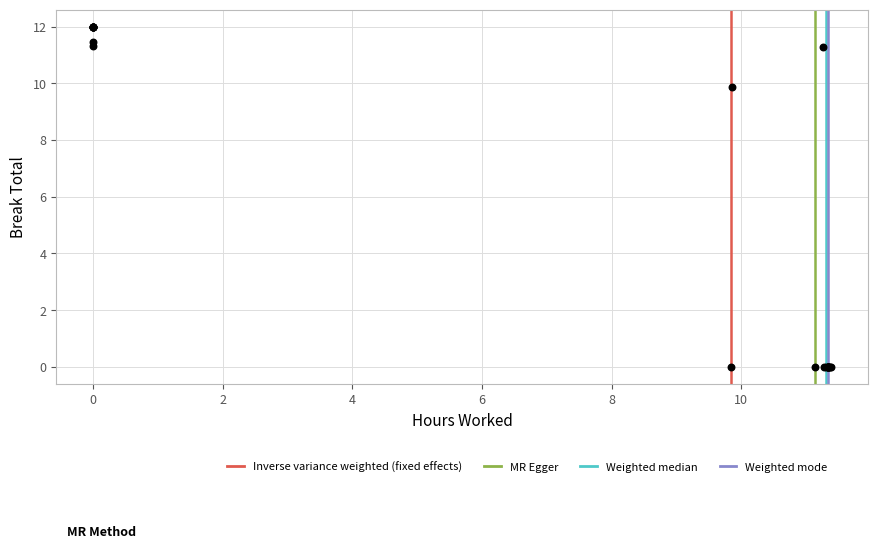

What Y value in the scatter plot is closest to 6?

9.9